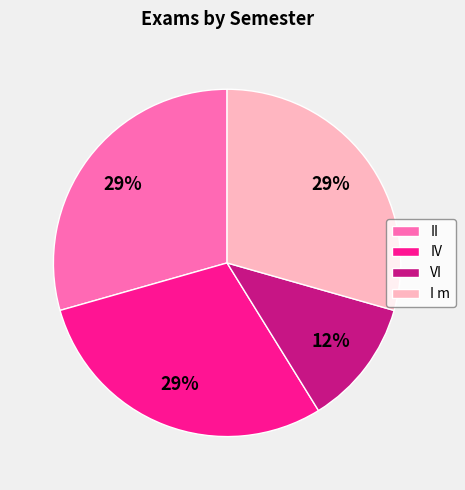

How many segments does this pie chart have?

4